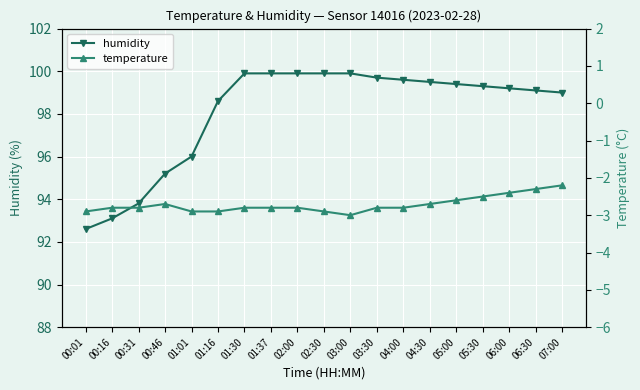

Rank the series by their average value, from highest to lowest.

humidity, temperature